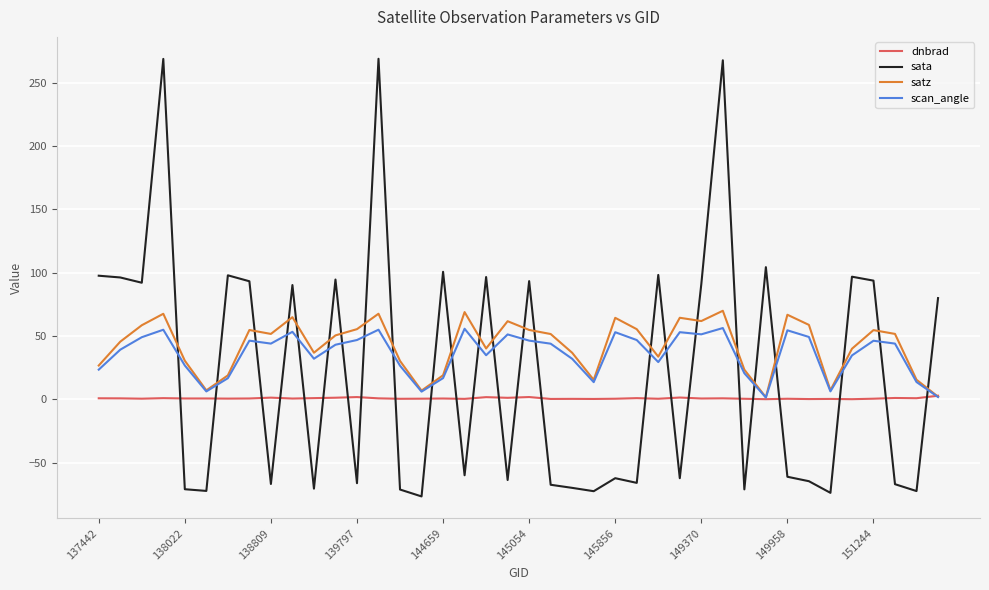

What is the maximum value for sata?

268.9